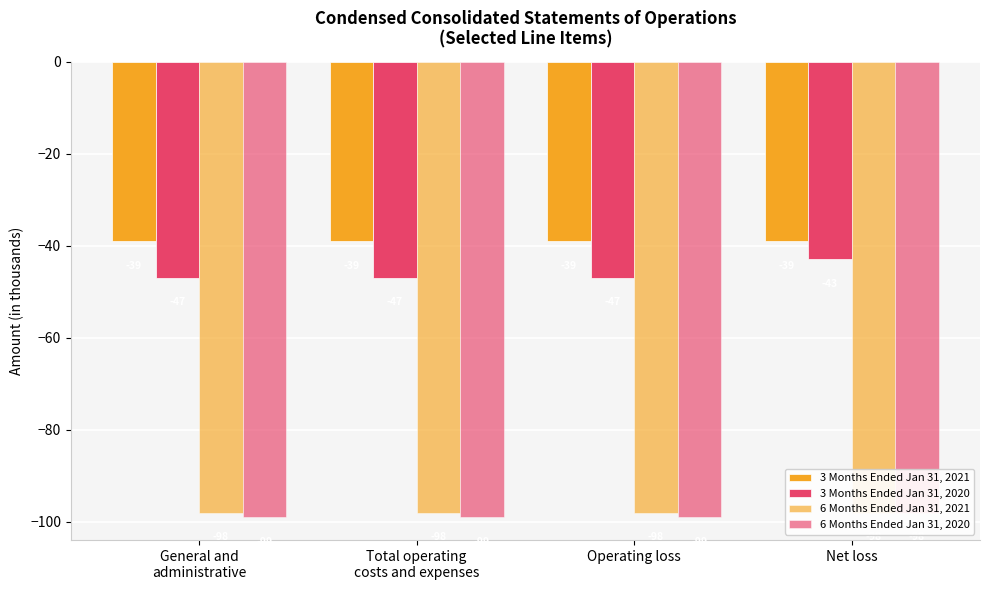

At which category does the chart reach its peak across all series?

General and
administrative